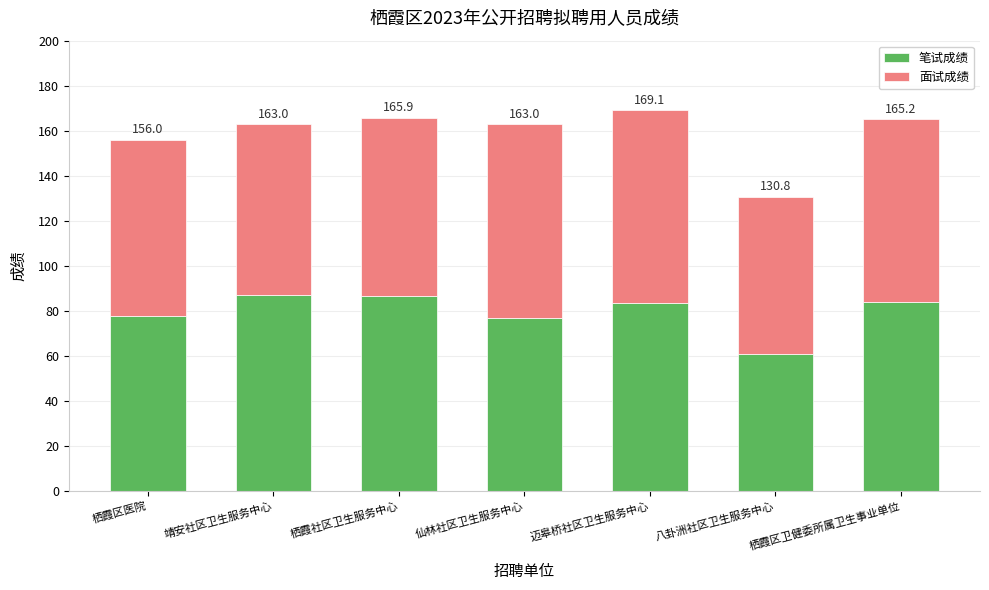

Does the chart contain stacked bars?

Yes